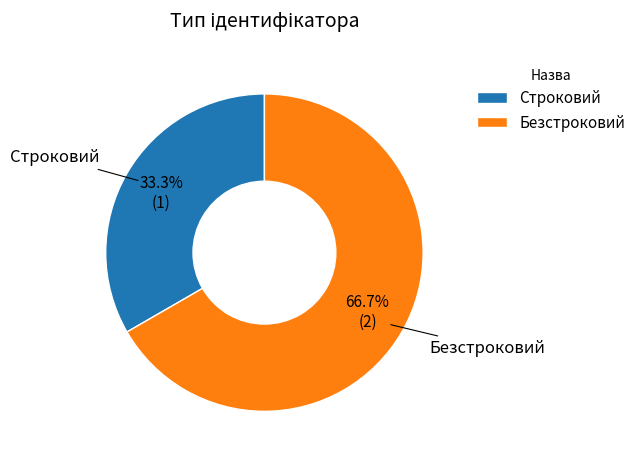

Approximately how many times larger is the value at Строковий compared to Безстроковий?

0.5